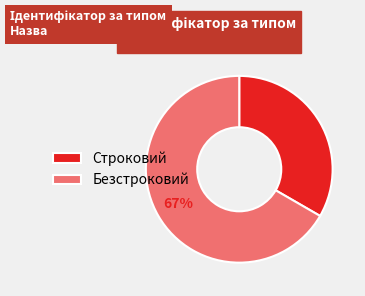

Which slice is the largest?

Безстроковий